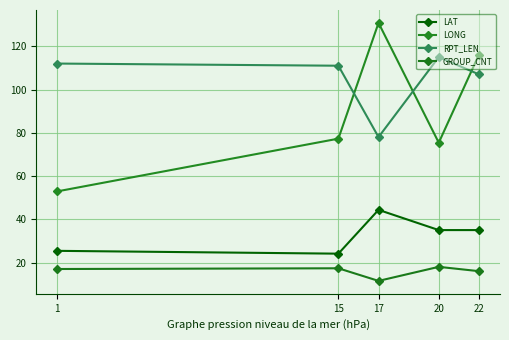

True or false: LAT has more than 1 interior local peaks.

False